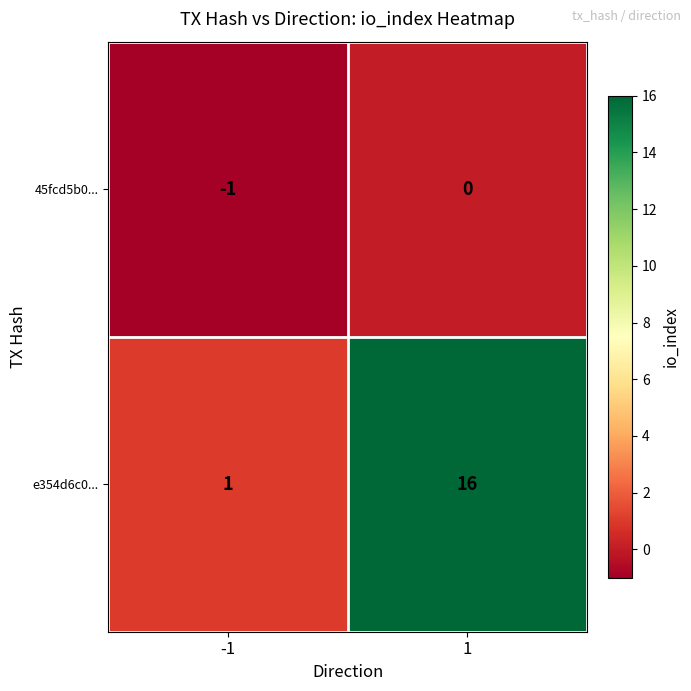

How many categories are shown in the chart?

2